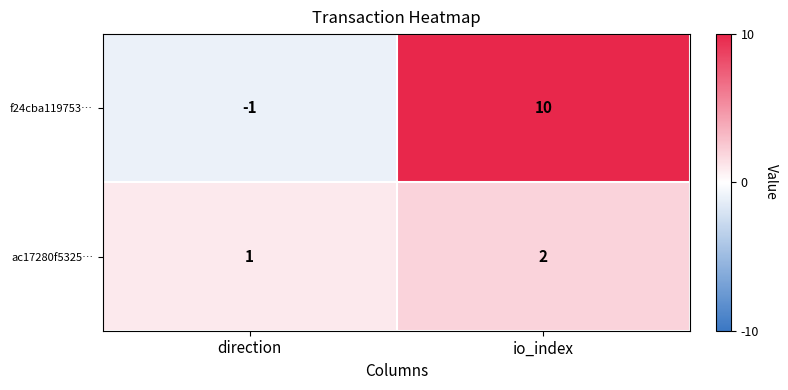

Where is f24cba119753… nearest to the value 4?

direction